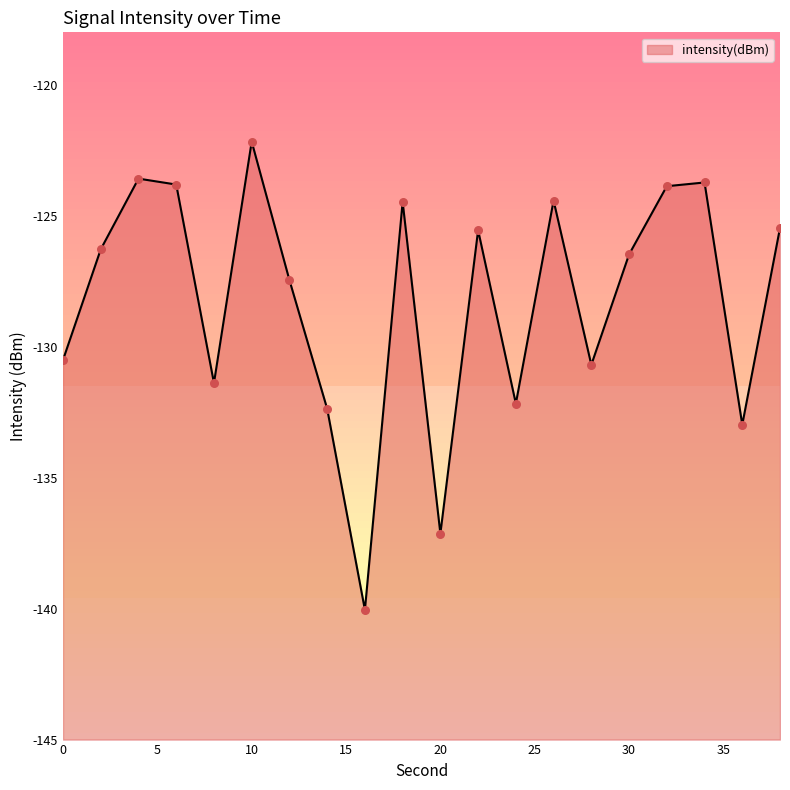

Between 12 and 18, which is larger?

18